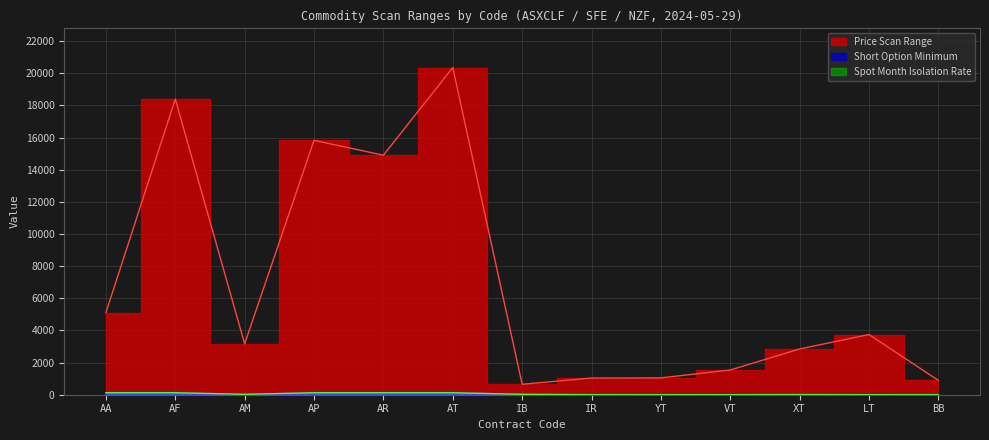

True or false: Spot Month Isolation Rate and Short Option Minimum intersect in this chart.

False